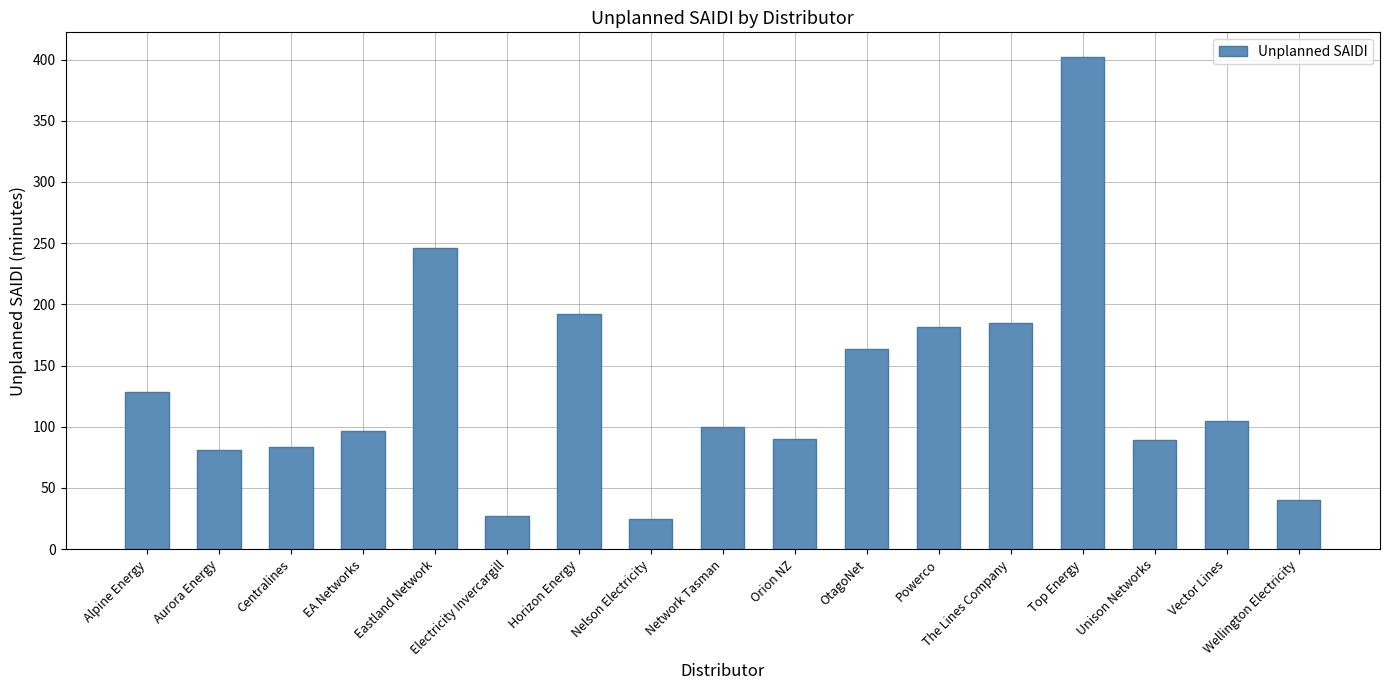

What position from the right is Network Tasman?

9